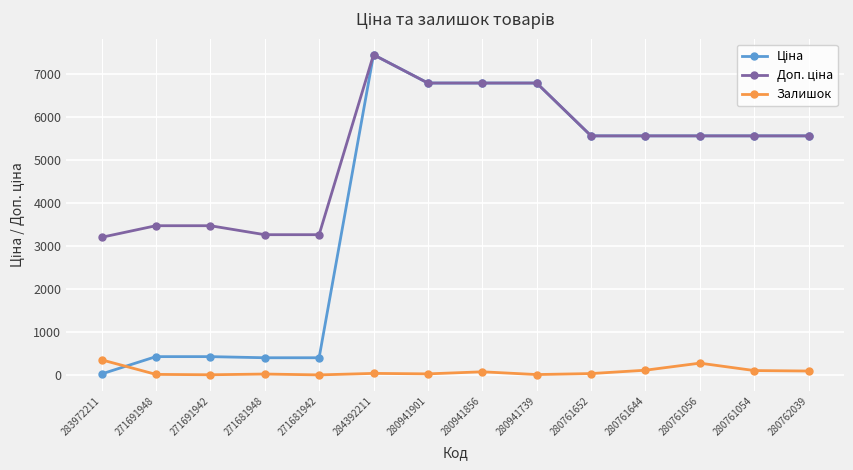

At which category is the sum across all series the highest?

284392211